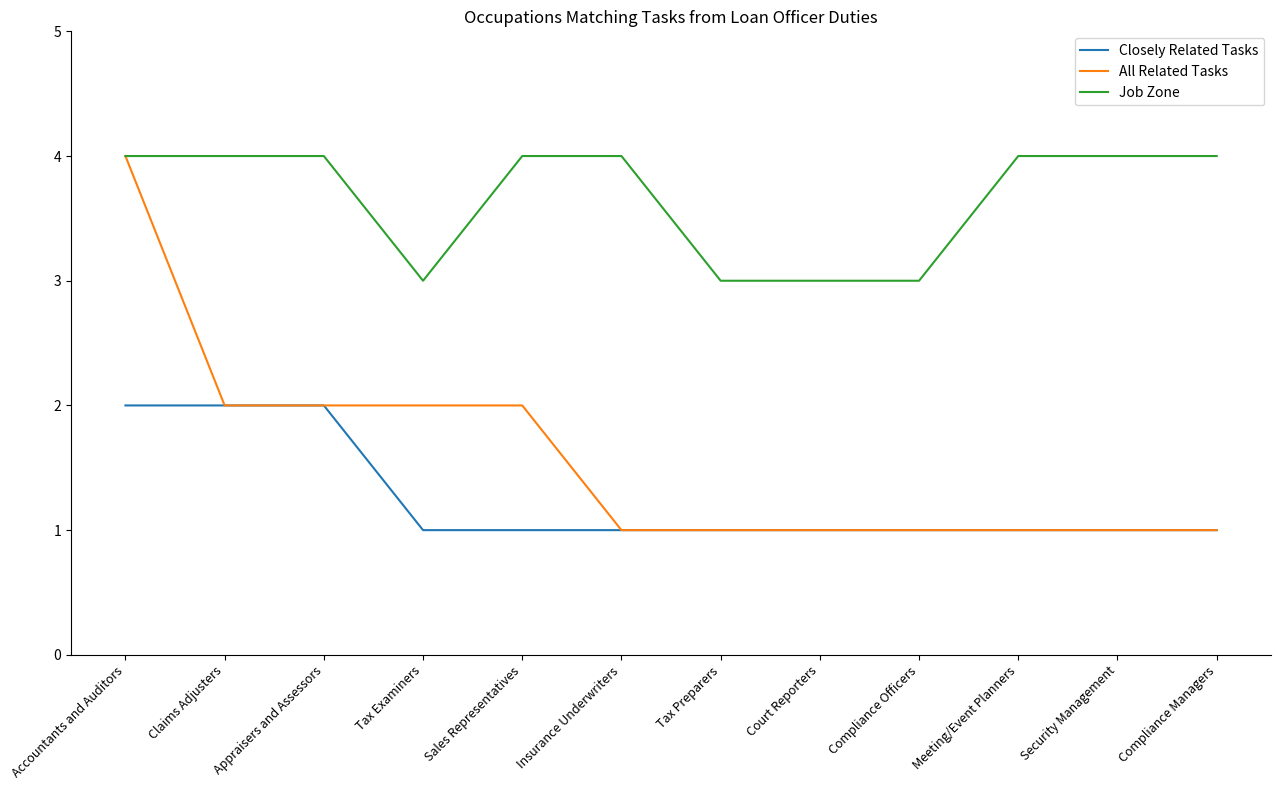

Which series has the largest total across all categories?

Job Zone